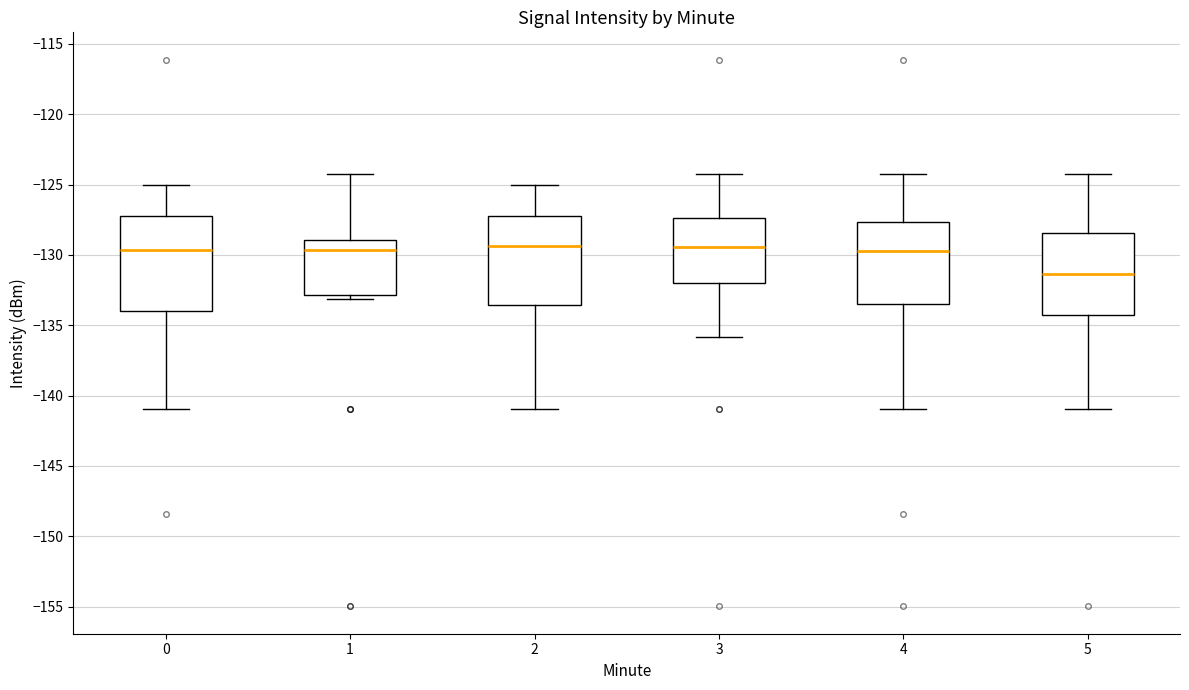

Reading left to right, transcribe this box plot: for each box, give where its median line is, the range the box spans, and where its two whiskers end, as read against the y-axis. The values are not printed on the chart, so give them approximately, as read against the axis.

0: median -129.5, box -134.0 to -127.0, whiskers -141.0 to -125.0
1: median -129.5, box -133.0 to -129.0, whiskers -133.0 (just below the box's lower edge) to -124.5
2: median -129.5, box -133.5 to -127.0, whiskers -141.0 to -125.0
3: median -129.5, box -132.0 to -127.5, whiskers -136.0 to -124.5
4: median -130.0, box -133.5 to -127.5, whiskers -141.0 to -124.5
5: median -131.5, box -134.0 to -128.5, whiskers -141.0 to -124.5